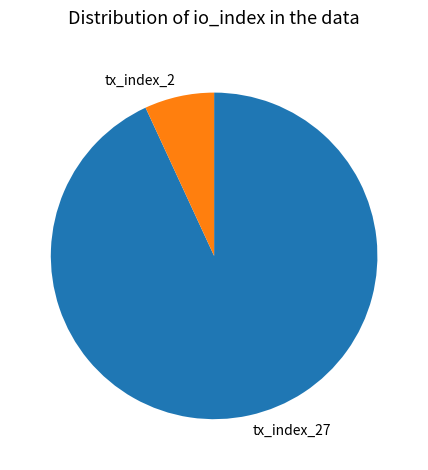

Combined, do tx_index_2 and tx_index_27 account for over 50%?

Yes